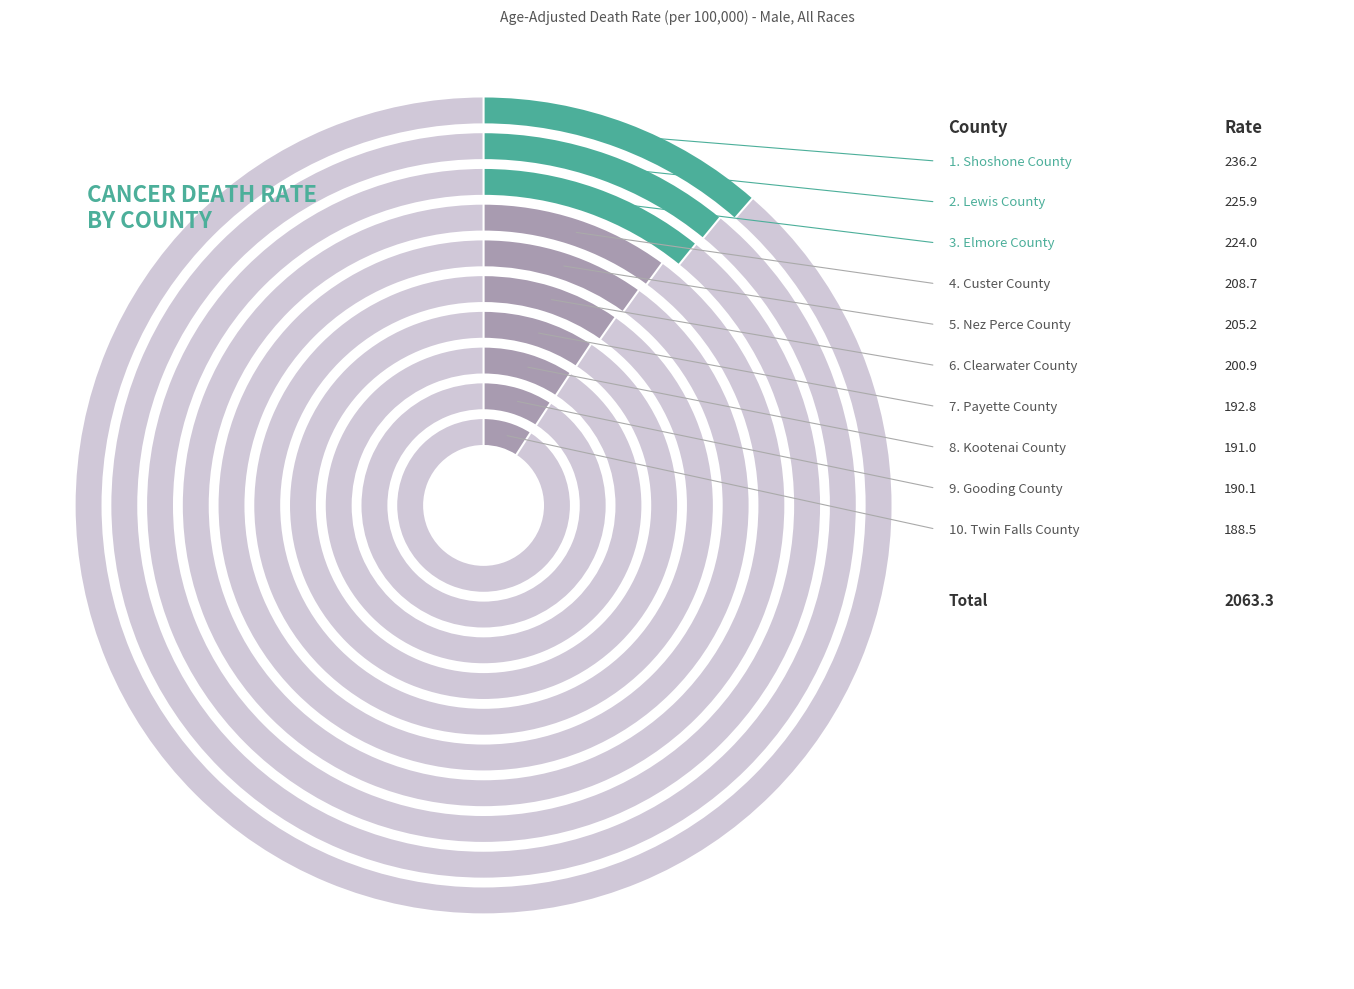

What is the ratio of the value at Elmore County to the value at Nez Perce County?

1.1